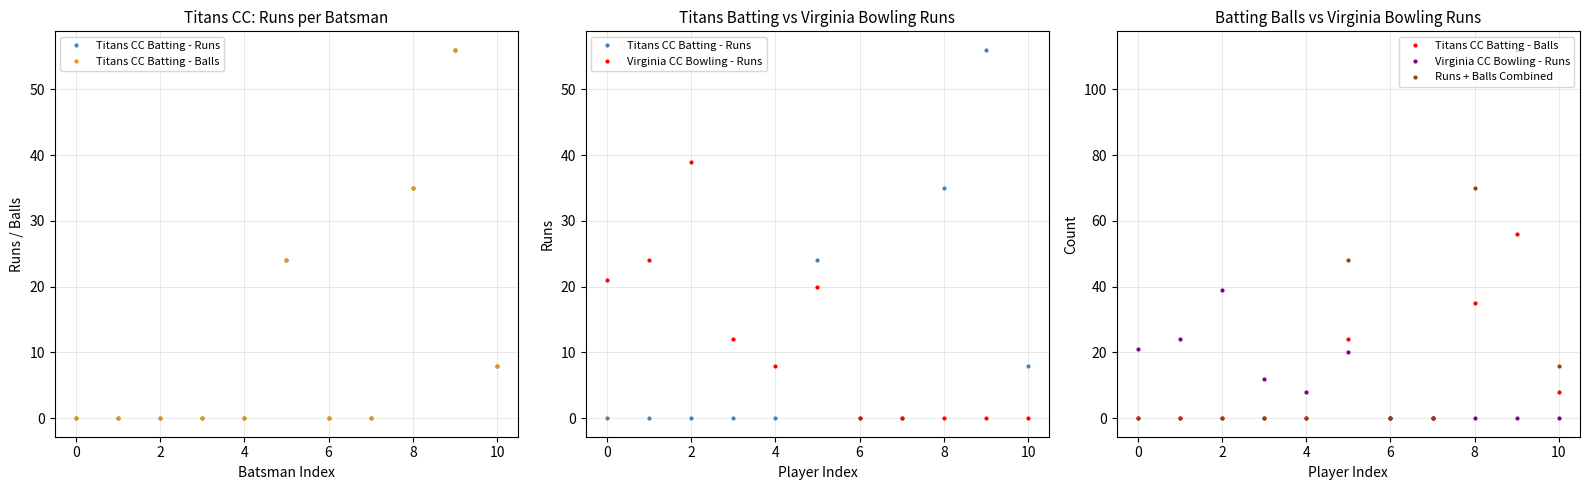

At which label does Virginia CC Bowling - Runs reach its minimum?

6